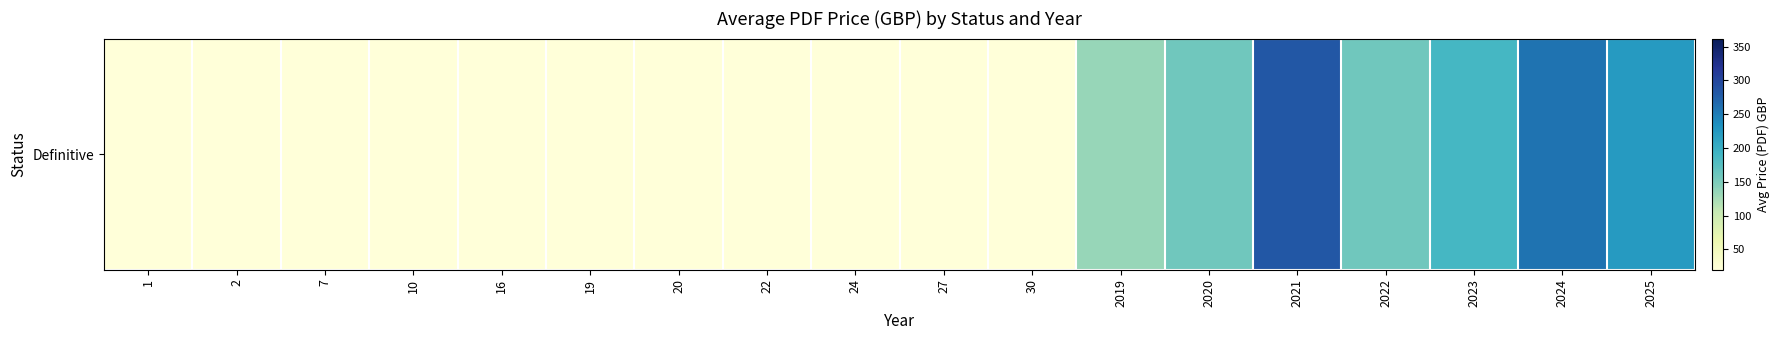

Read the value at 2019, to the nearest 10.

130